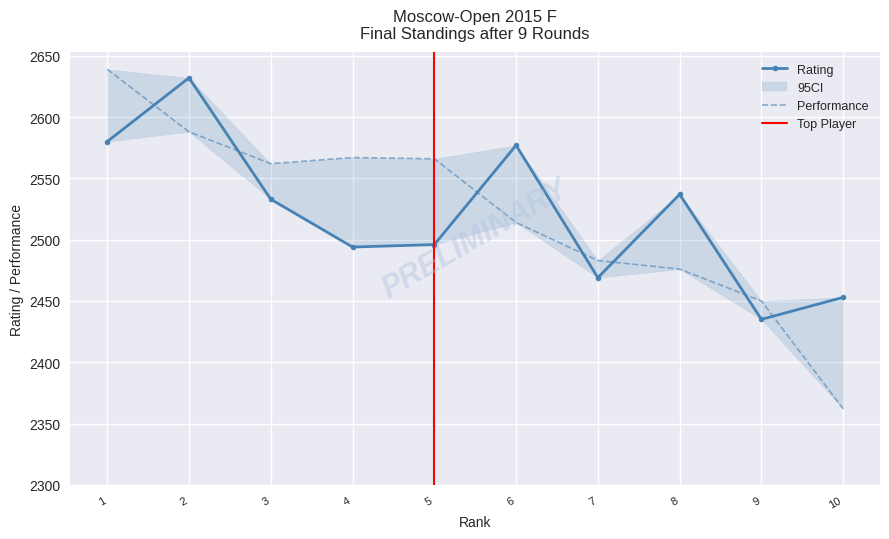

How many interior local valleys does the Rating series have?

3